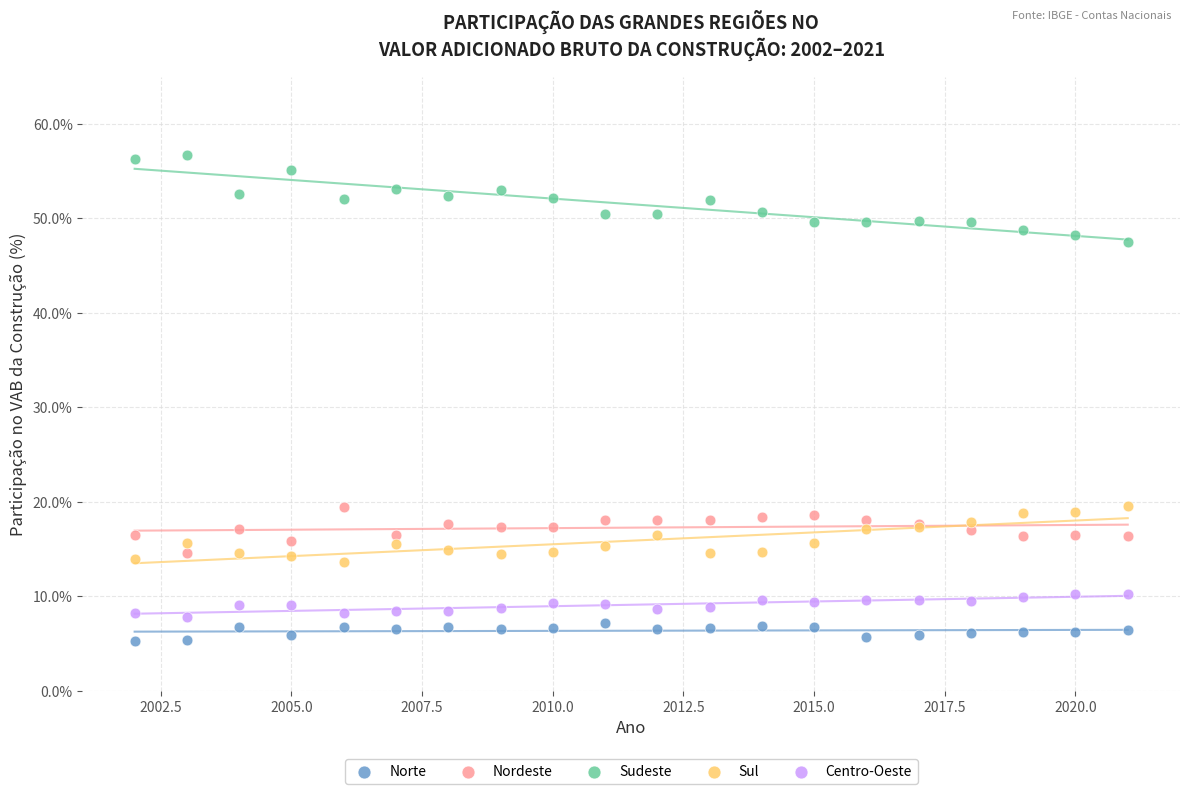

What are all the series names shown in the legend?

Norte, Nordeste, Sudeste, Sul, Centro-Oeste